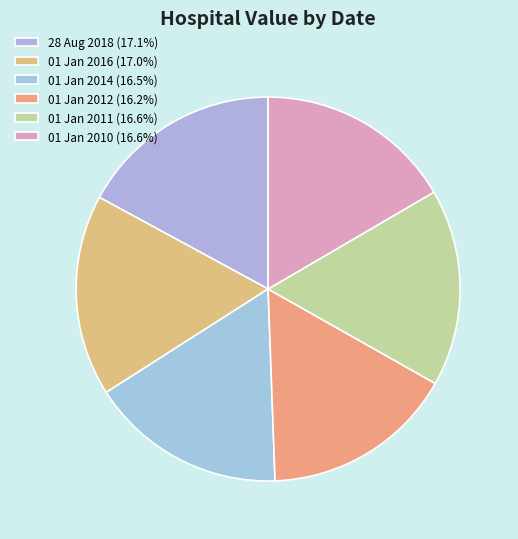

Is it true that 01 Jan 2011 is 17% of the pie?

True